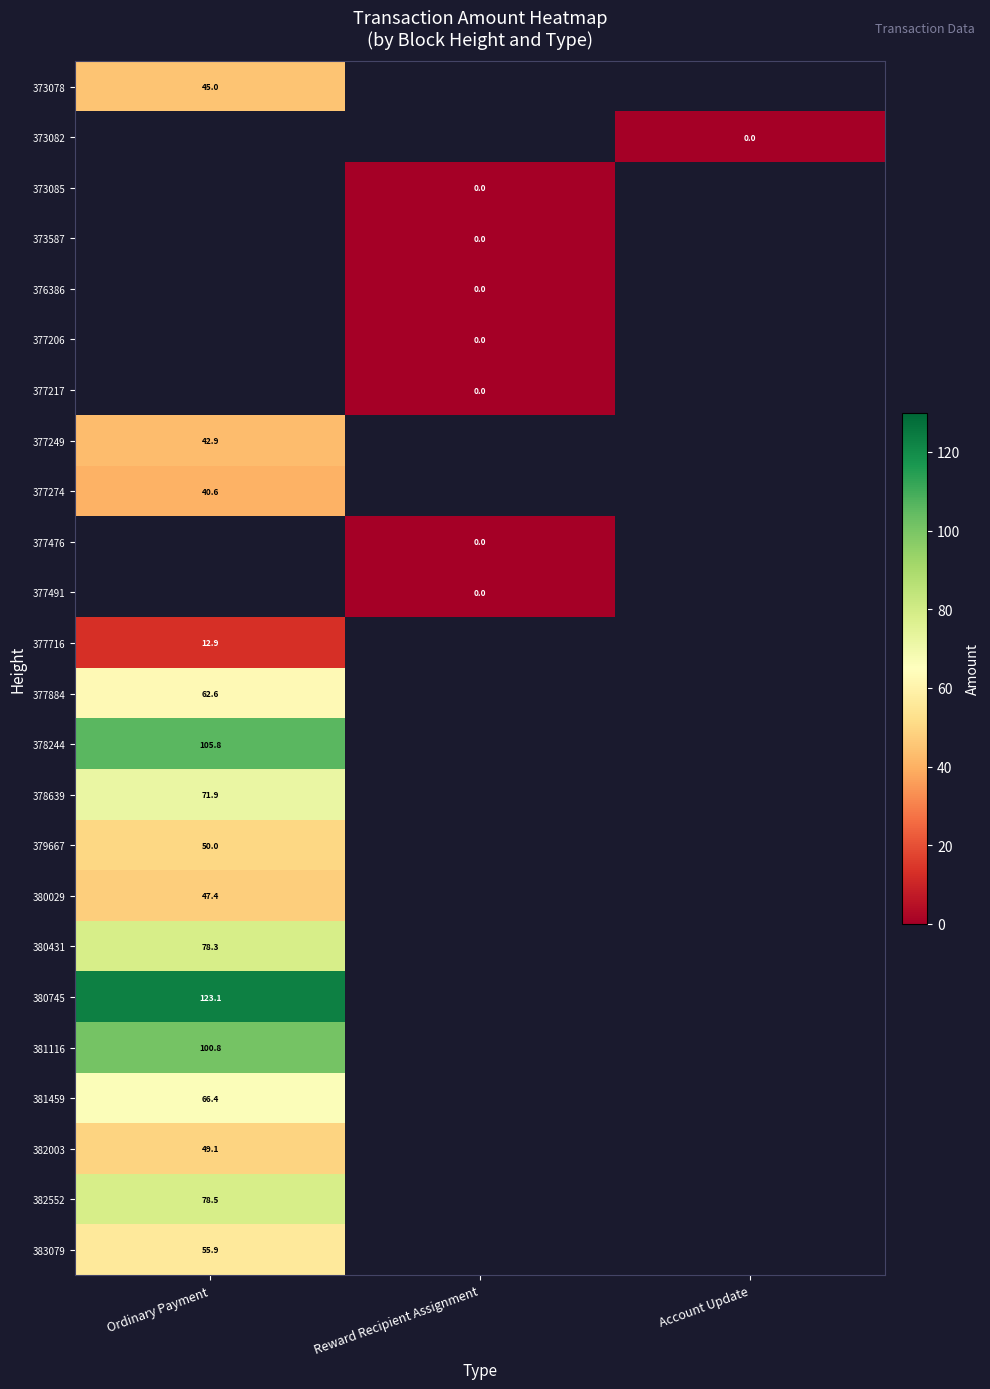

At how many categories does at least one series exceed 39?

1